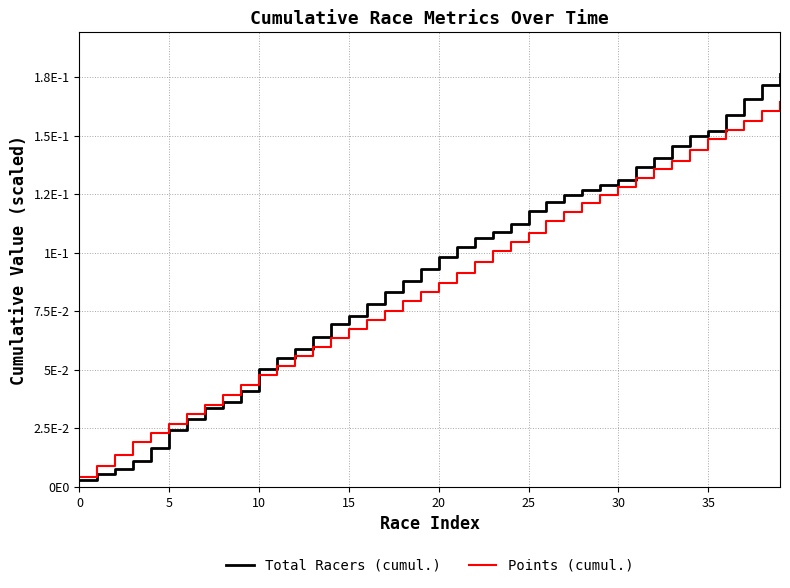

What is the sum of all Points (cumul.) values?

3.4